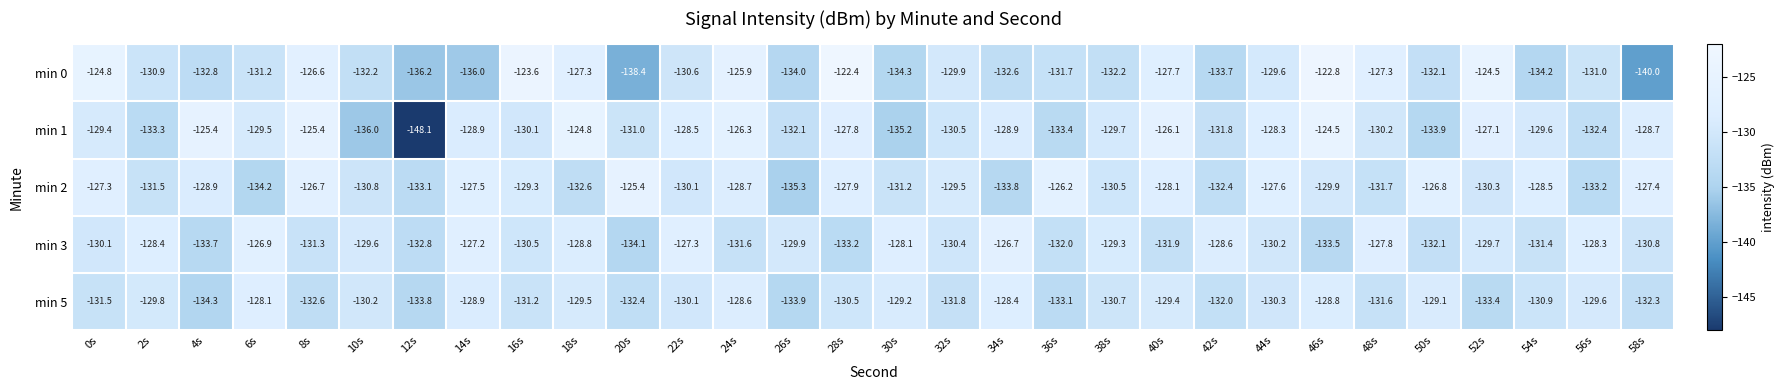

What is the lowest value of the min 3 series?

-134.1